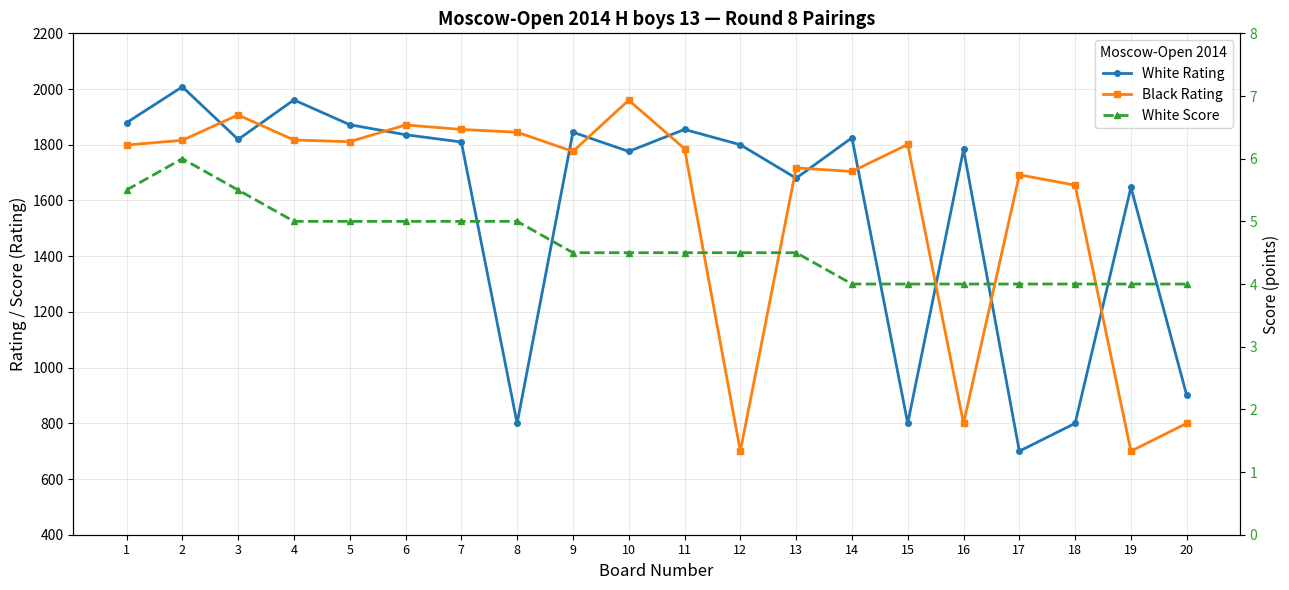

How many series are shown in this chart?

3